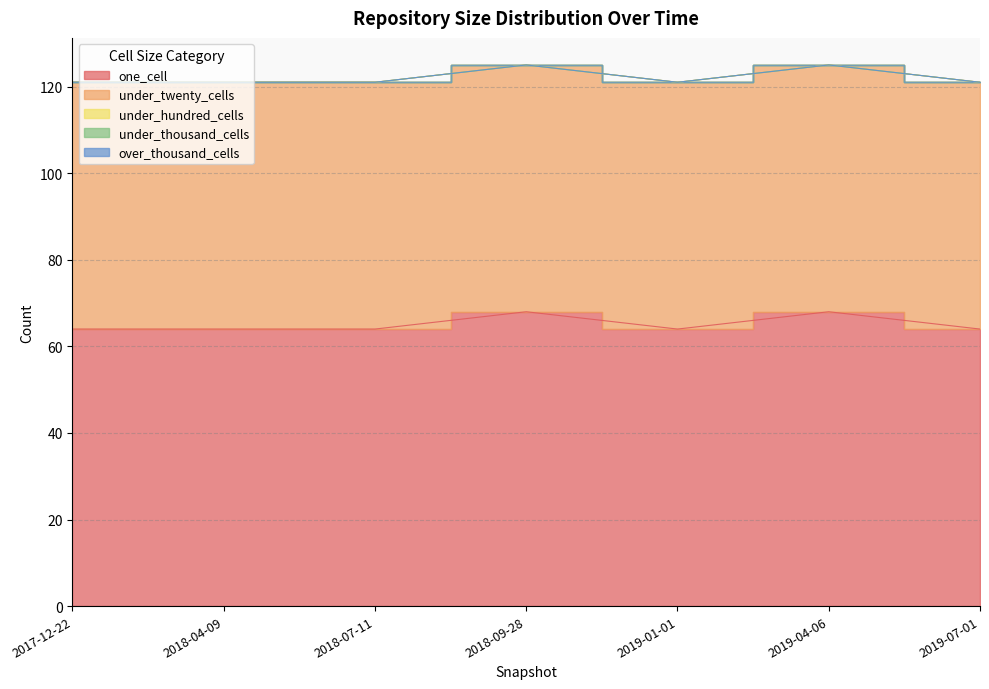

What are all the series names shown in the legend?

one_cell, under_twenty_cells, under_hundred_cells, under_thousand_cells, over_thousand_cells